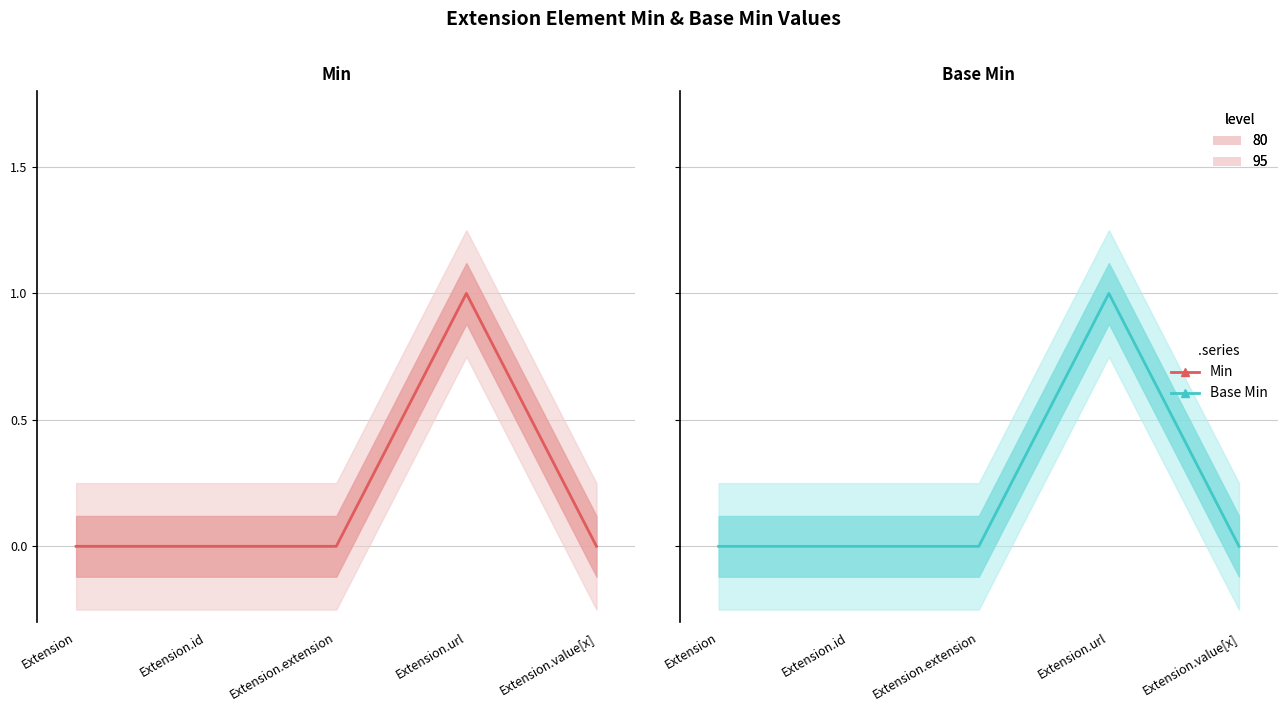

Reading left to right, what are all the values shown in this chart?

Min: Extension=0	Extension.id=0	Extension.extension=0	Extension.url=1	Extension.value[x]=0
Base Min: Extension=0	Extension.id=0	Extension.extension=0	Extension.url=1	Extension.value[x]=0